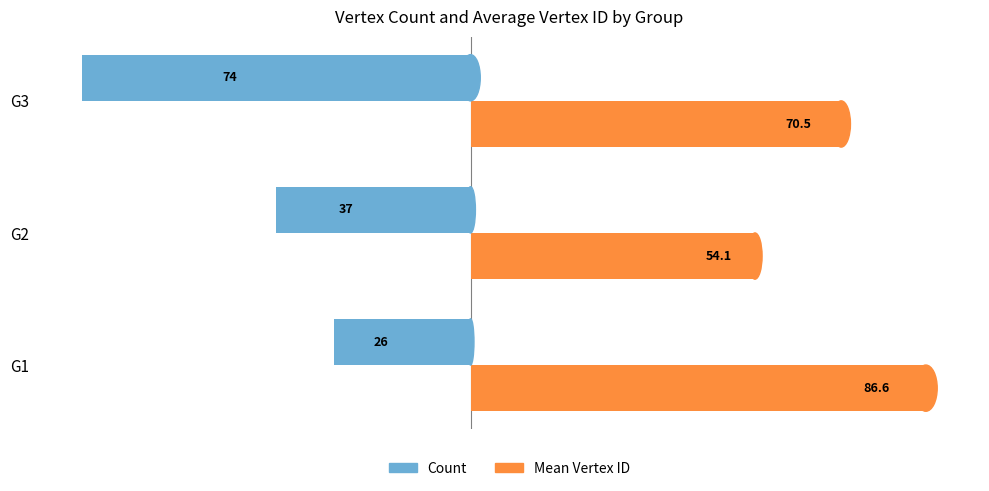

The Count series shows -15.4 at G2. True or false?

False